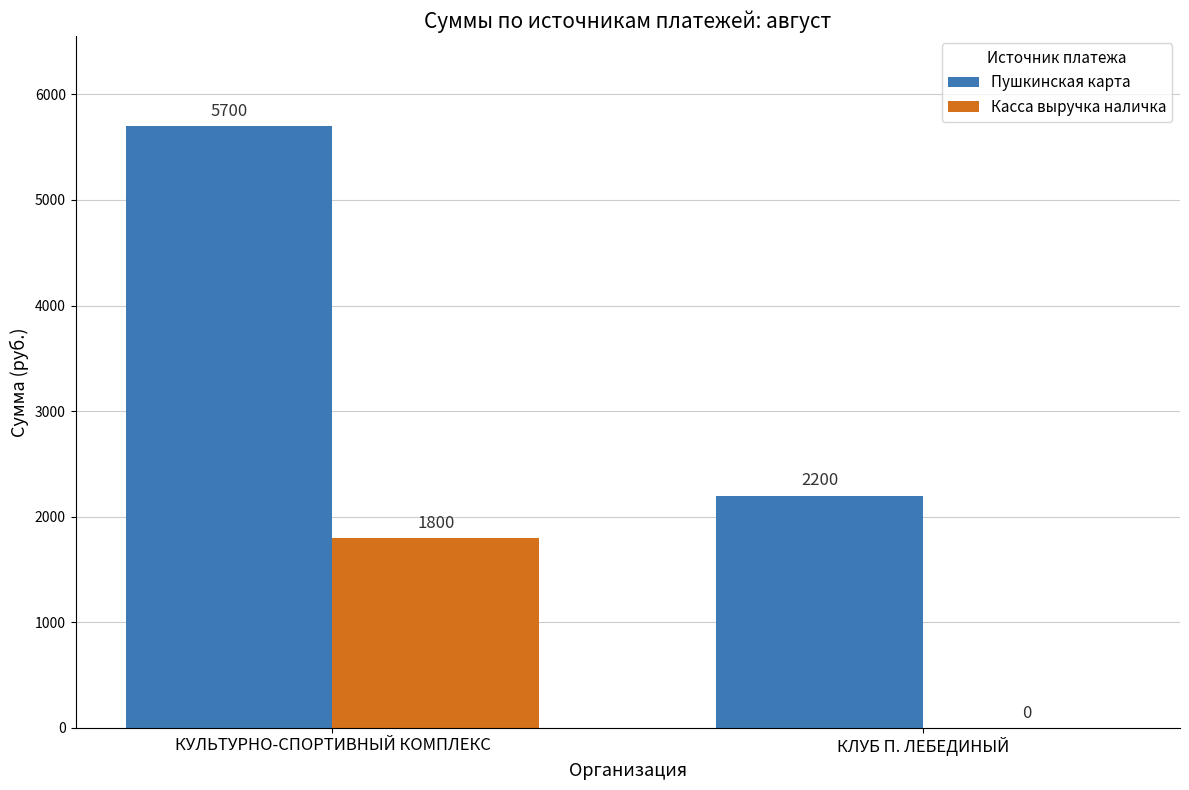

Read the Касса выручка наличка value at КУЛЬТУРНО-СПОРТИВНЫЙ КОМПЛЕКС, to the nearest 100.

1800